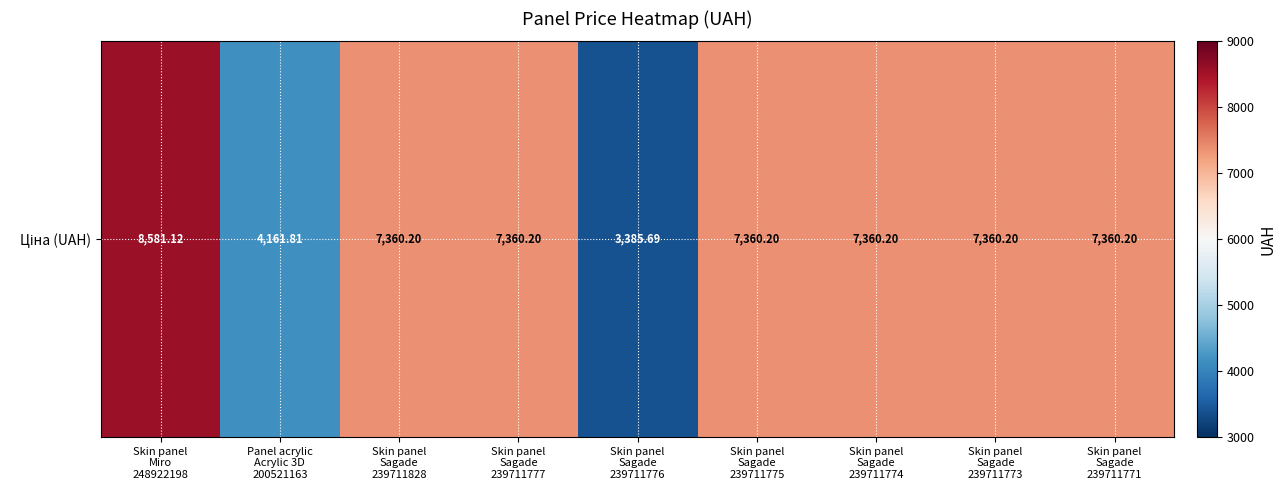

Approximately how many times larger is the value at Skin panel
Sagade
239711775 compared to Skin panel
Sagade
239711828?

1.0